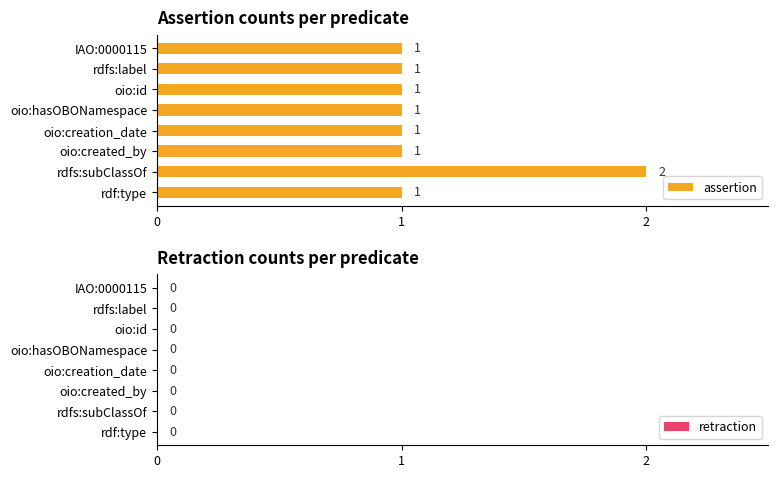

Which has a higher value, rdfs:subClassOf or oio:created_by?

rdfs:subClassOf